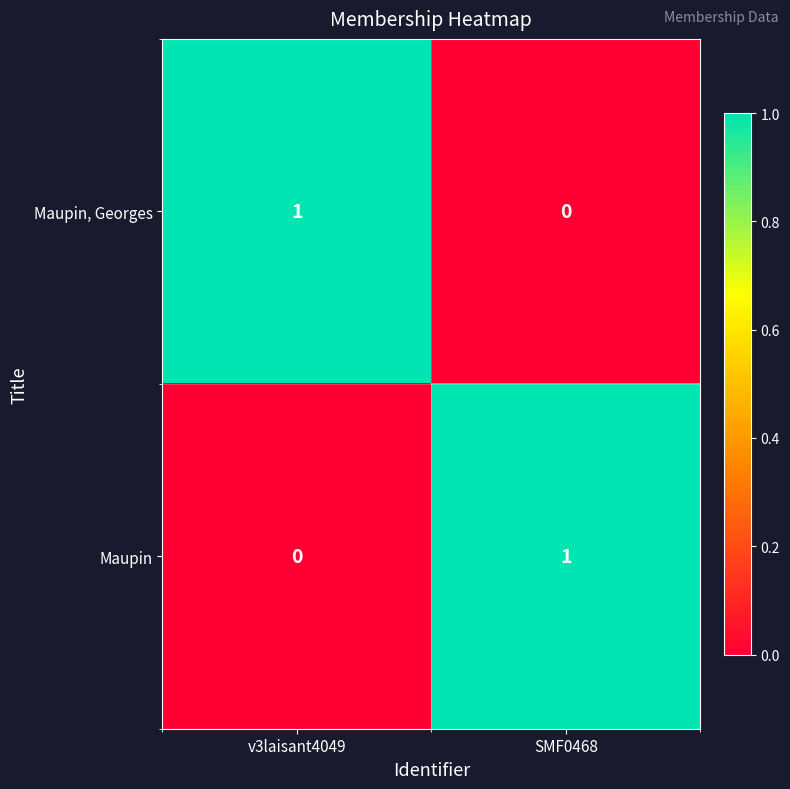

The value of Maupin at v3laisant4049 is 0. True or false?

True